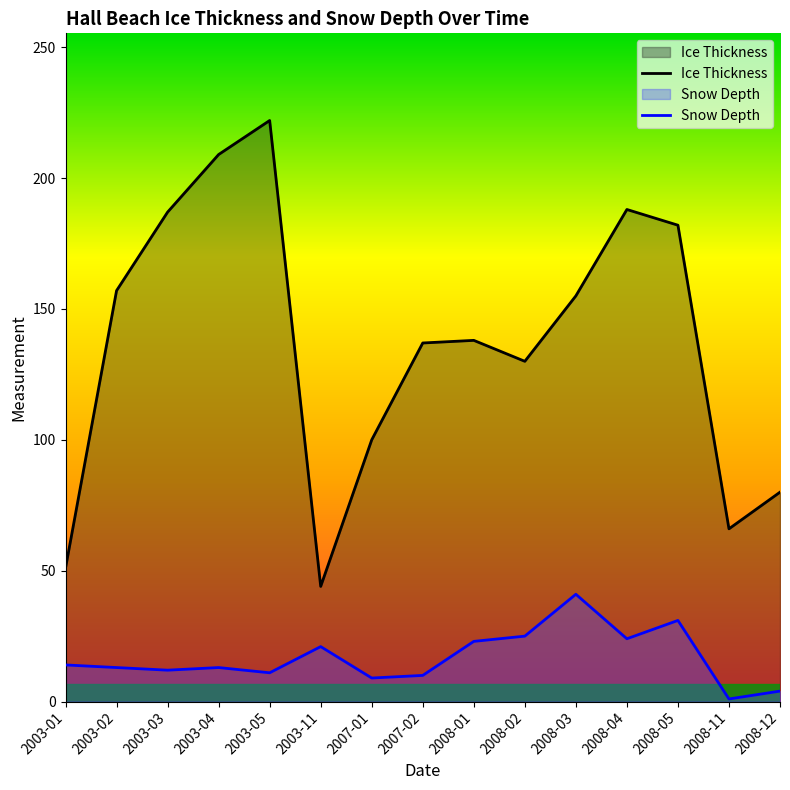

What value does the Snow Depth series have at 2003-04, to the nearest 10?

10